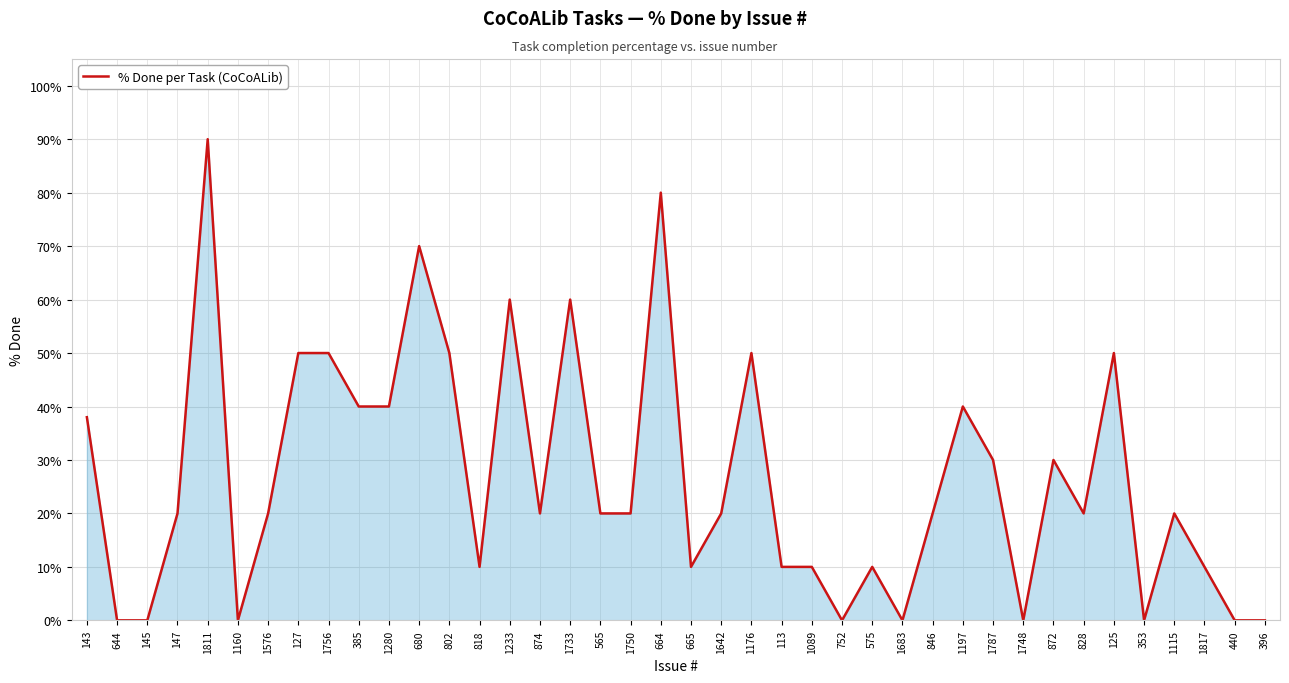

The value at 828 is 30. True or false?

False